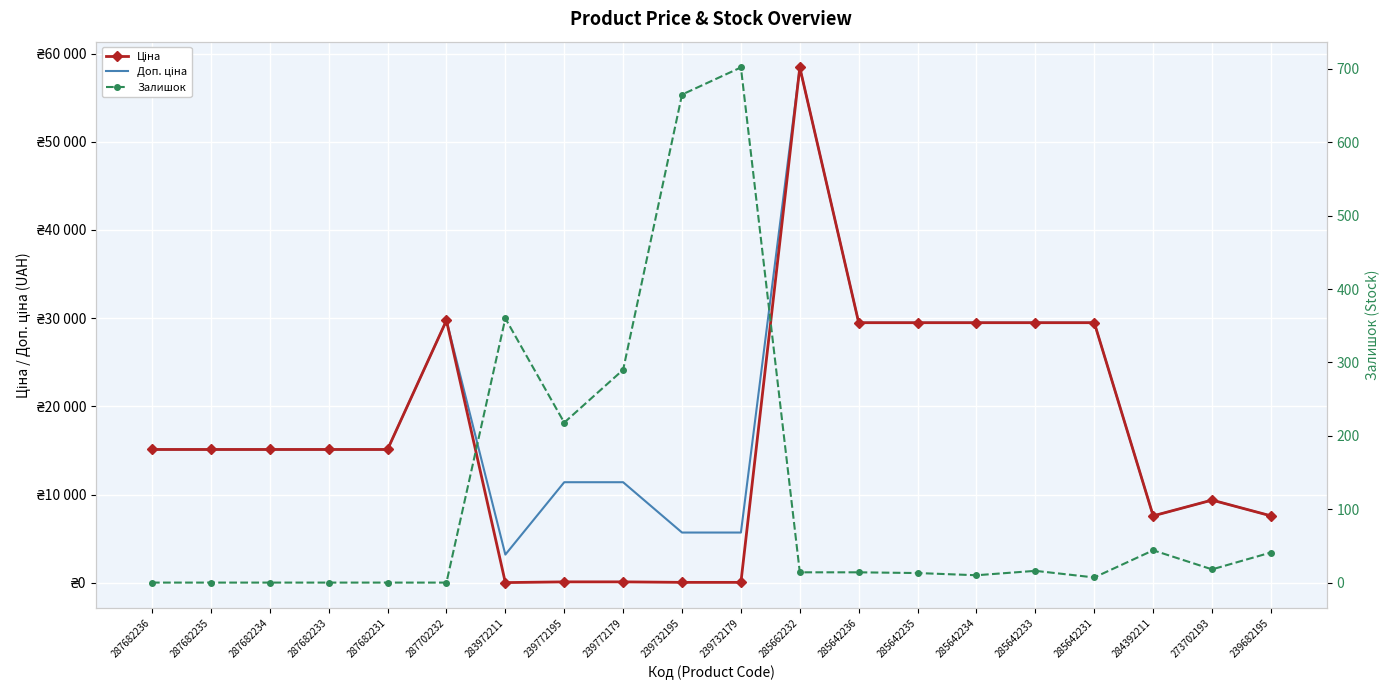

Is this an area chart (filled region under the line)?

No